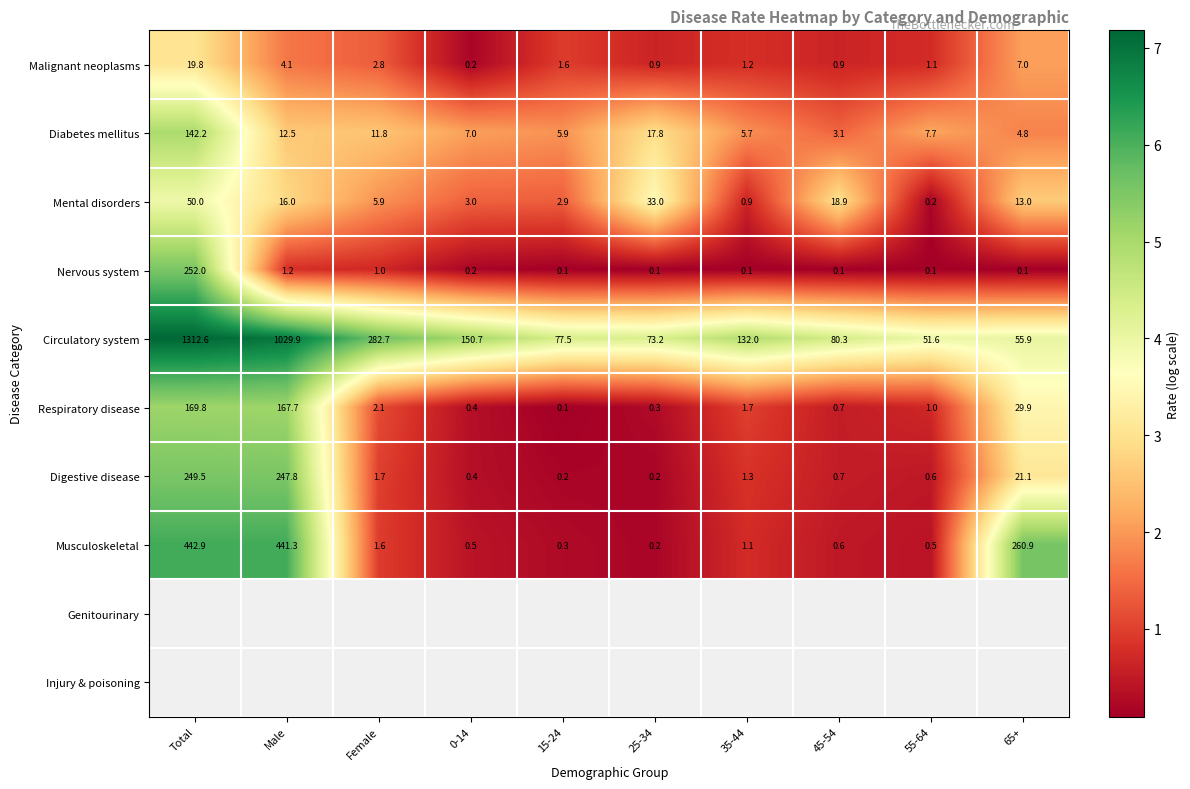

What is the average value of the Digestive disease series?

52.4